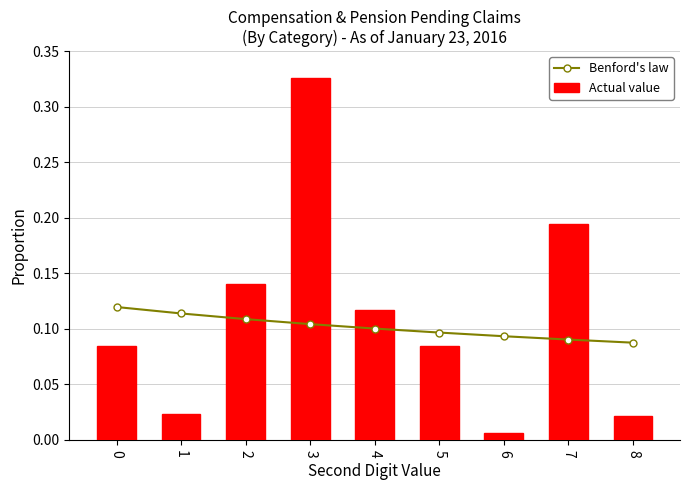

Which category has the highest value in the Actual value series?

3